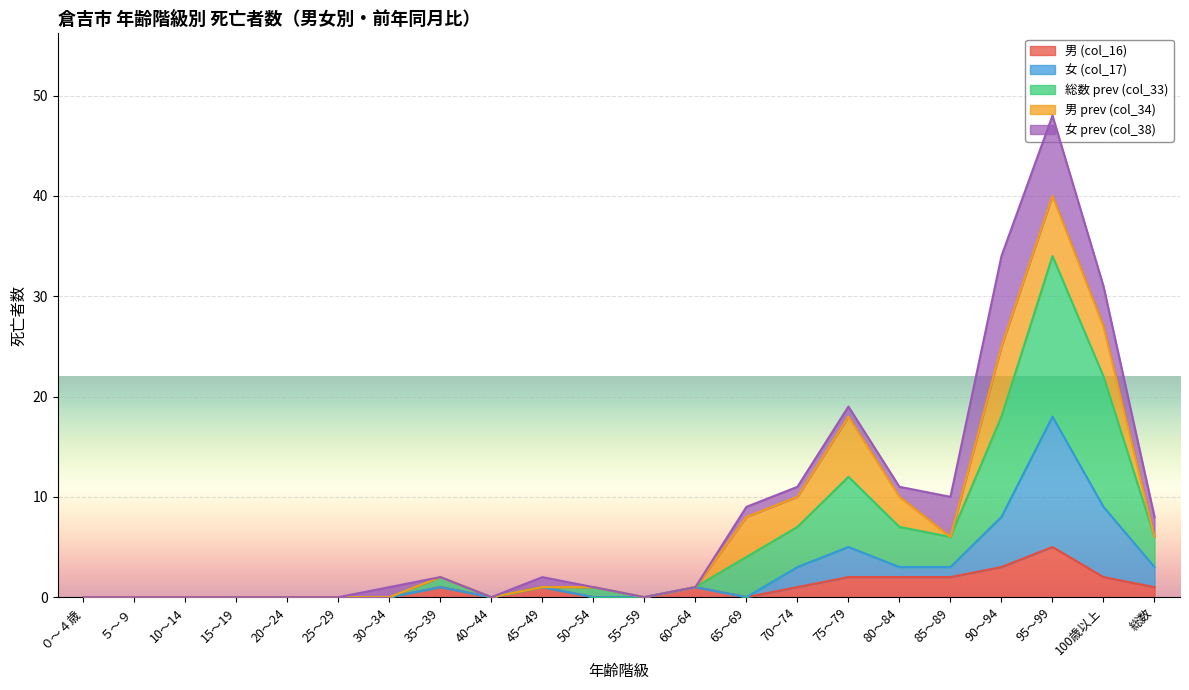

At which category is the sum across all series the highest?

95～99